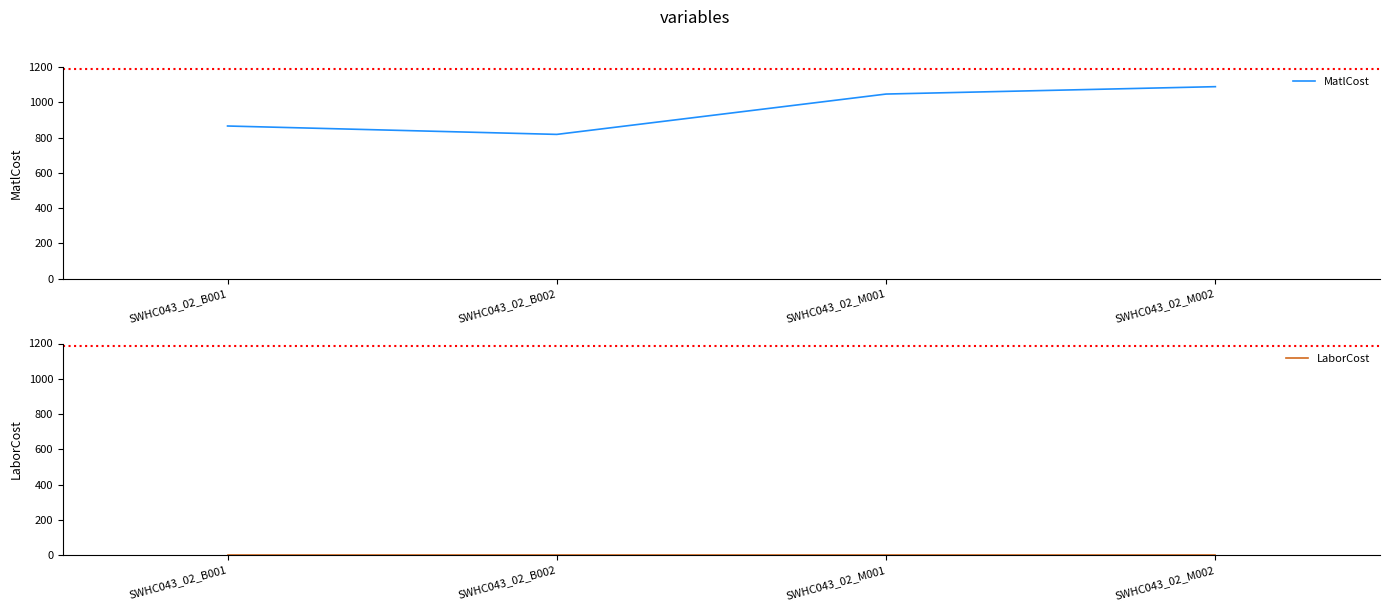

At which category is the sum across all series the highest?

SWHC043_02_M002